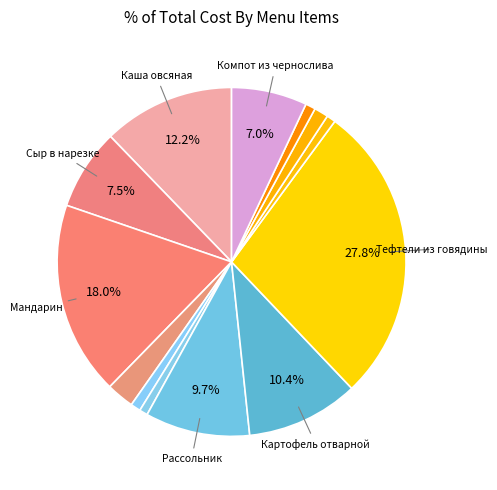

Which slice is the largest?

Тефтели из говядины